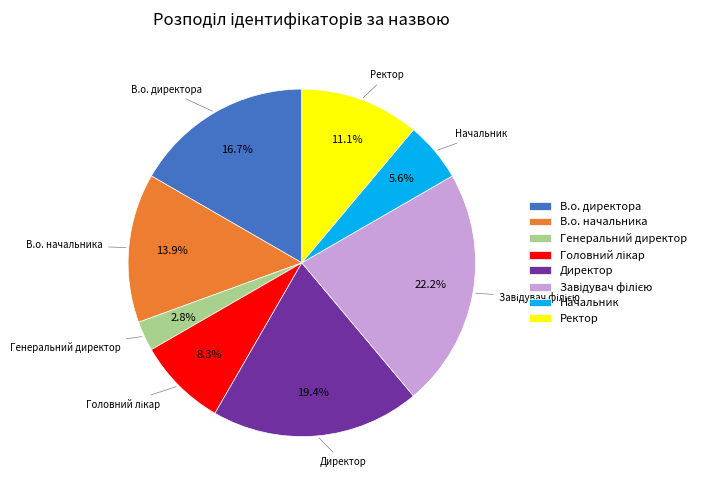

Is there any slice that represents more than half of the pie?

No